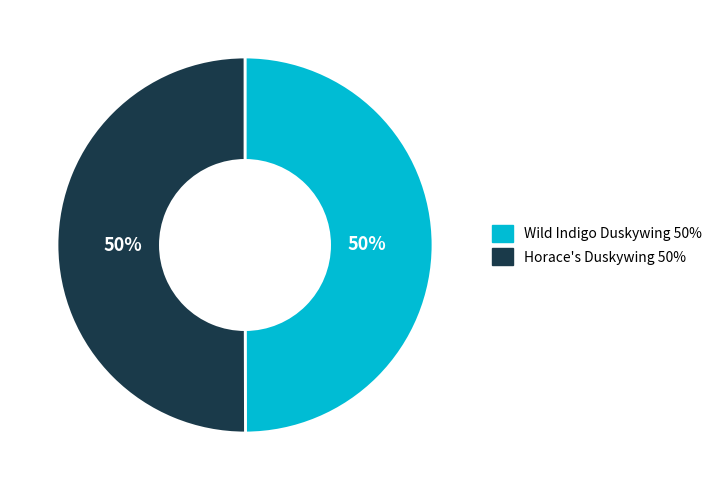

To the nearest percent, what is the combined percentage of Horace's Duskywing and Wild Indigo Duskywing?

100%